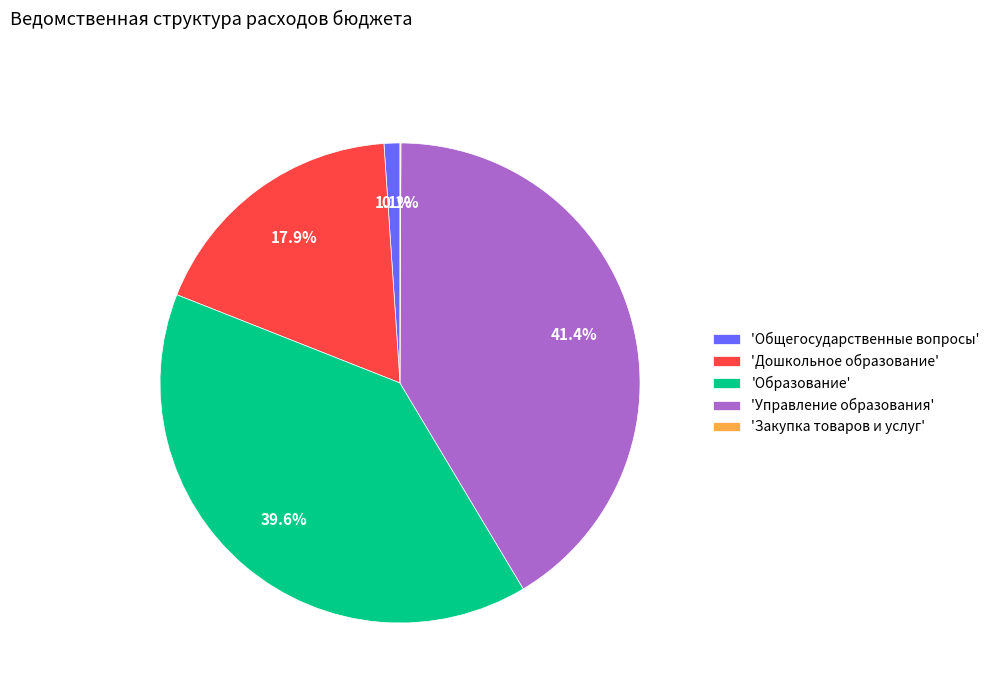

Which category has the biggest portion of the pie?

'Управление образования'